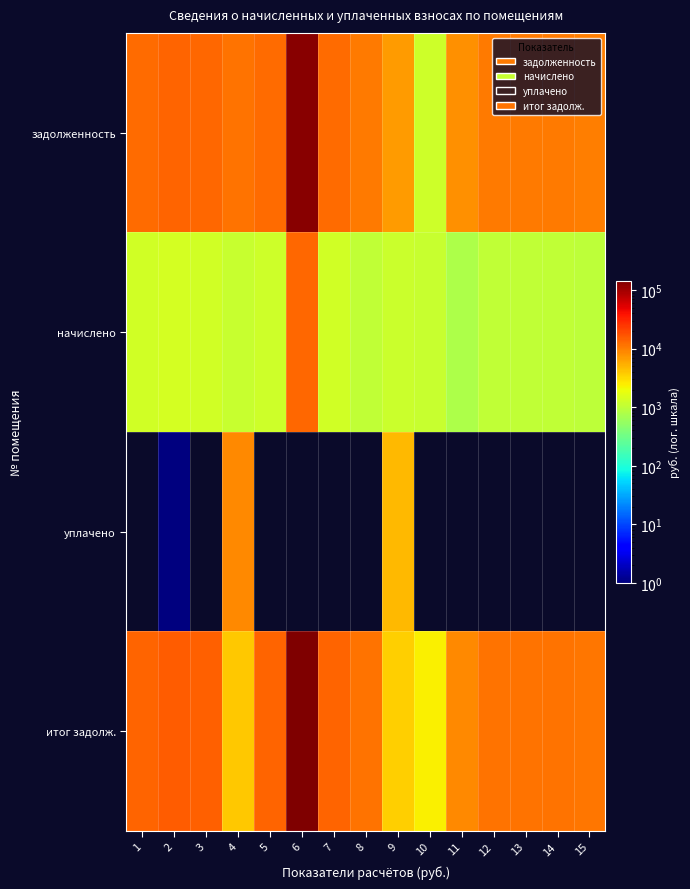

Reading left to right, extract all data points from this chart.

задолженность: 1=12847.2	2=13554.5	3=13279.4	4=11590.1	5=12768.7	6=131221.9	7=12807.8	8=10372.1	9=7060.2	10=1249.2	11=7818.2	12=10529.3	13=10411.4	14=10372.1	15=10136.4
начислено: 1=1275.3	2=1345.5	3=1318.2	4=1150.5	5=1267.5	6=13026.0	7=1271.4	8=1029.6	9=1166.1	10=1107.6	11=776.1	12=1045.2	13=1033.5	14=1029.6	15=1006.2
уплачено: 1=0.0	2=1.0	3=0.0	4=8746.5	5=0.0	6=0.0	7=0.0	8=0.0	9=4686.8	10=0.0	11=0.0	12=0.0	13=0.0	14=0.0	15=0.0
итог задолж.: 1=14122.5	2=14899.0	3=14597.6	4=3994.1	5=14036.2	6=144247.9	7=14079.2	8=11401.7	9=3539.5	10=2356.8	11=8594.3	12=11574.5	13=11444.9	14=11401.7	15=11142.6